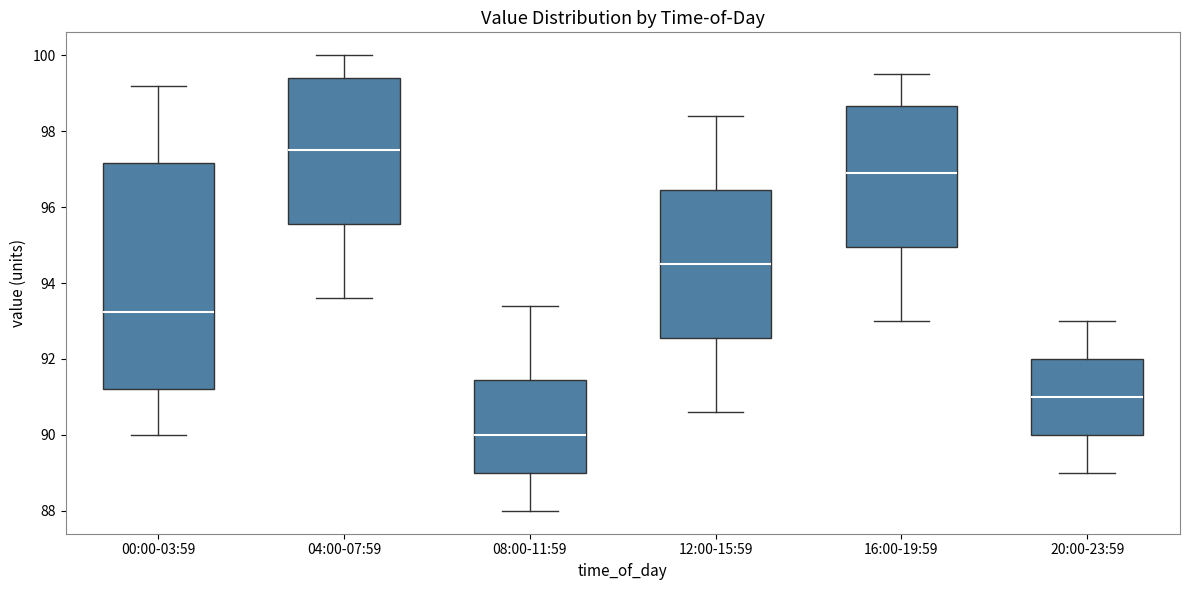

Comparing the boxes themselves (not the whiskers), which one is the tallest?

00:00-03:59